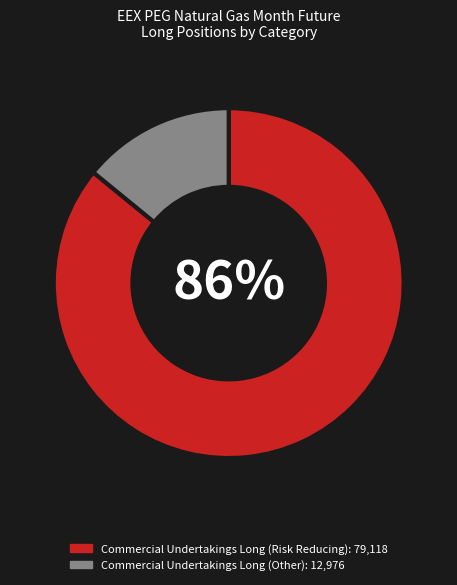

To the nearest percent, what is the difference between the largest and smallest slice percentages?

72%